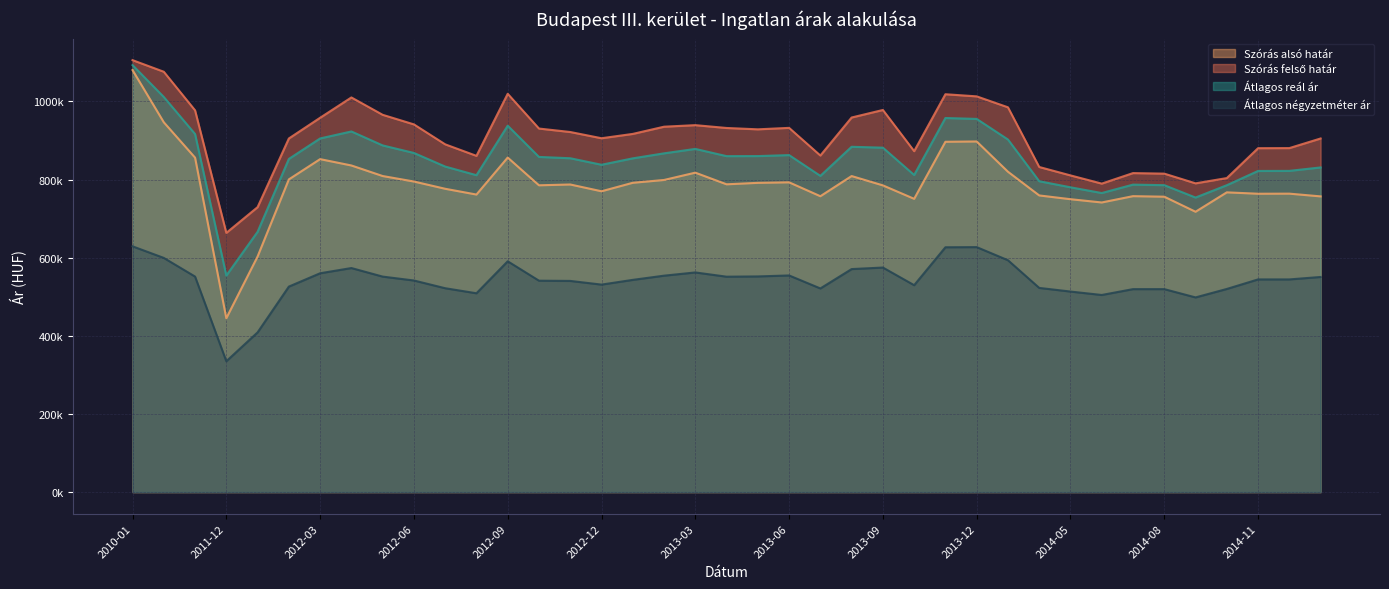

True or false: Szórás alsó határ and Átlagos reál ár intersect in this chart.

False